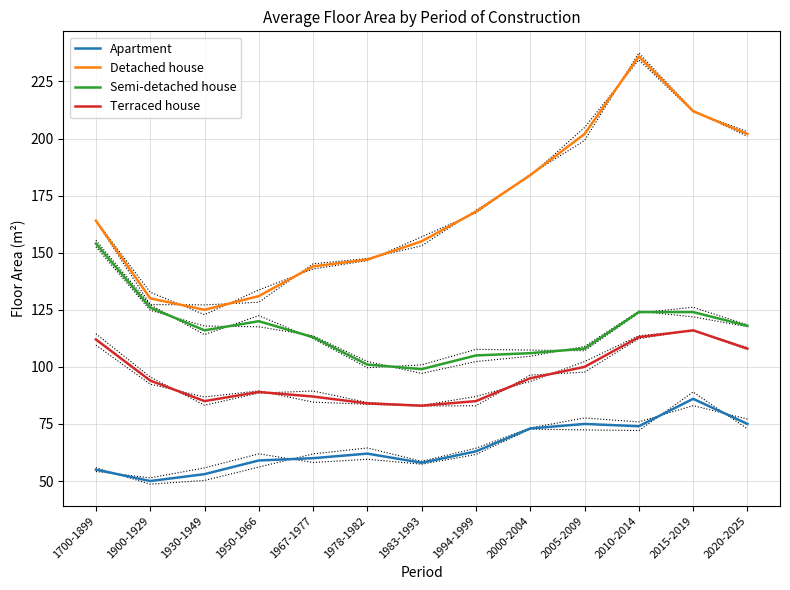

Count the number of data series in this chart.

4